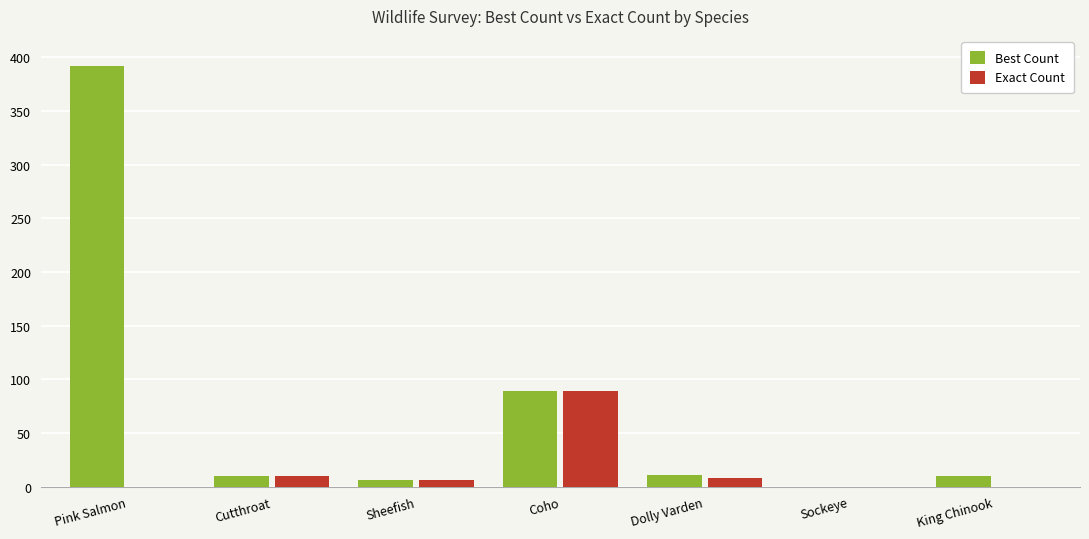

Is it true that Exact Count equals 8 at Dolly Varden?

True